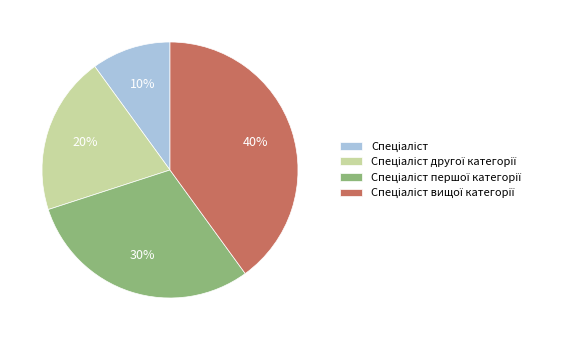

To the nearest percent, what is the difference between the largest and smallest slice percentages?

30%